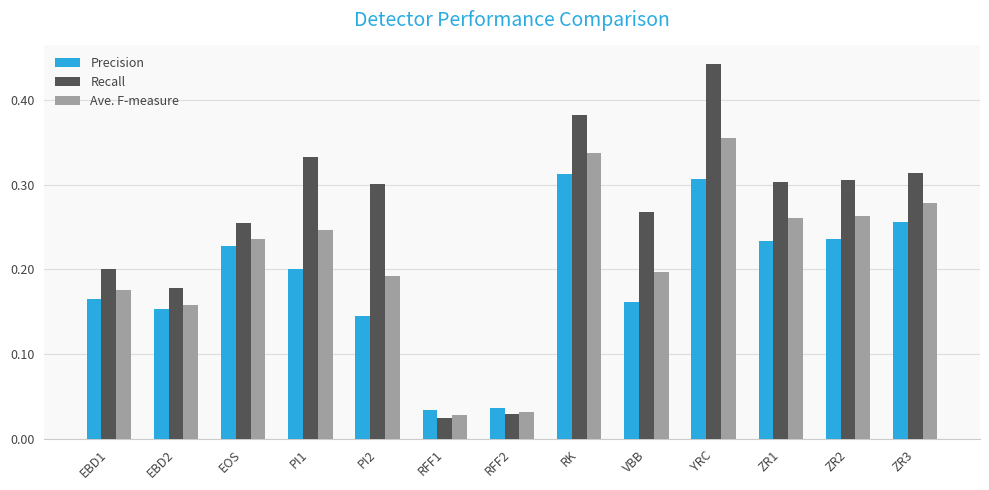

Which series has the largest range (max minus min)?

Recall